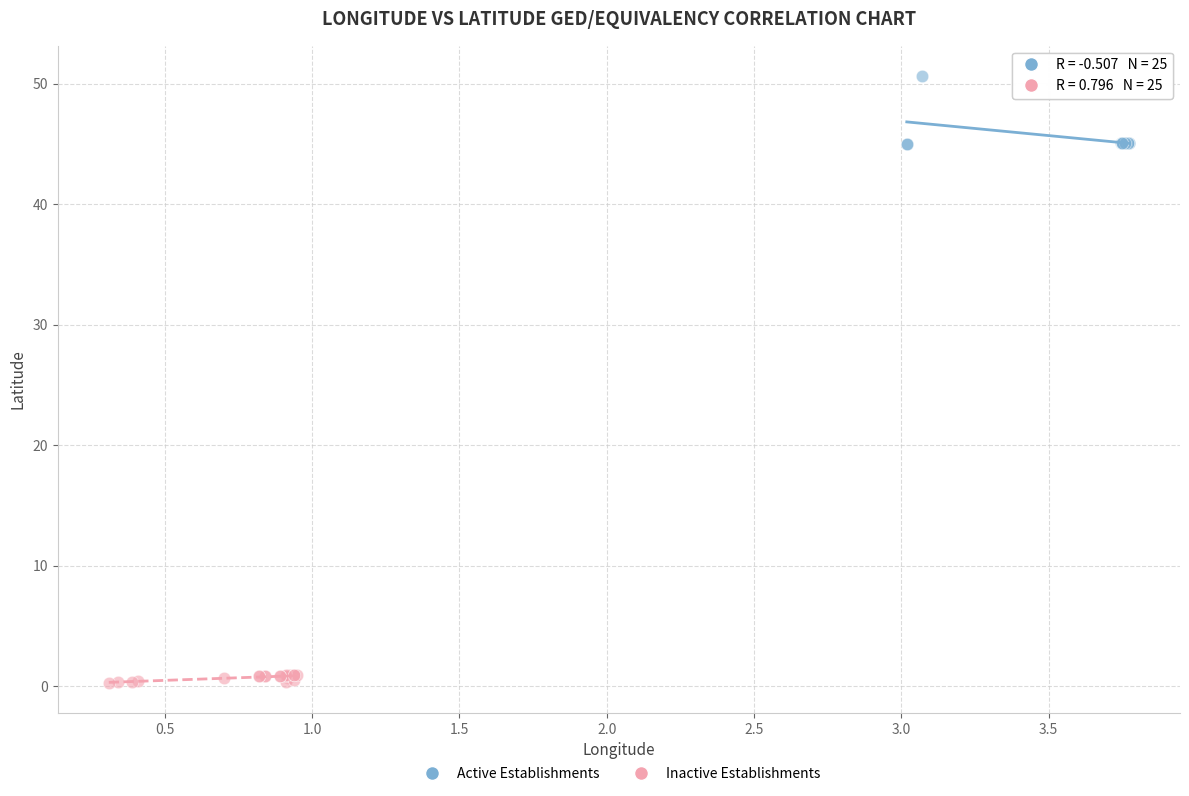

Which series reaches the maximum Y coordinate?

Active Establishments